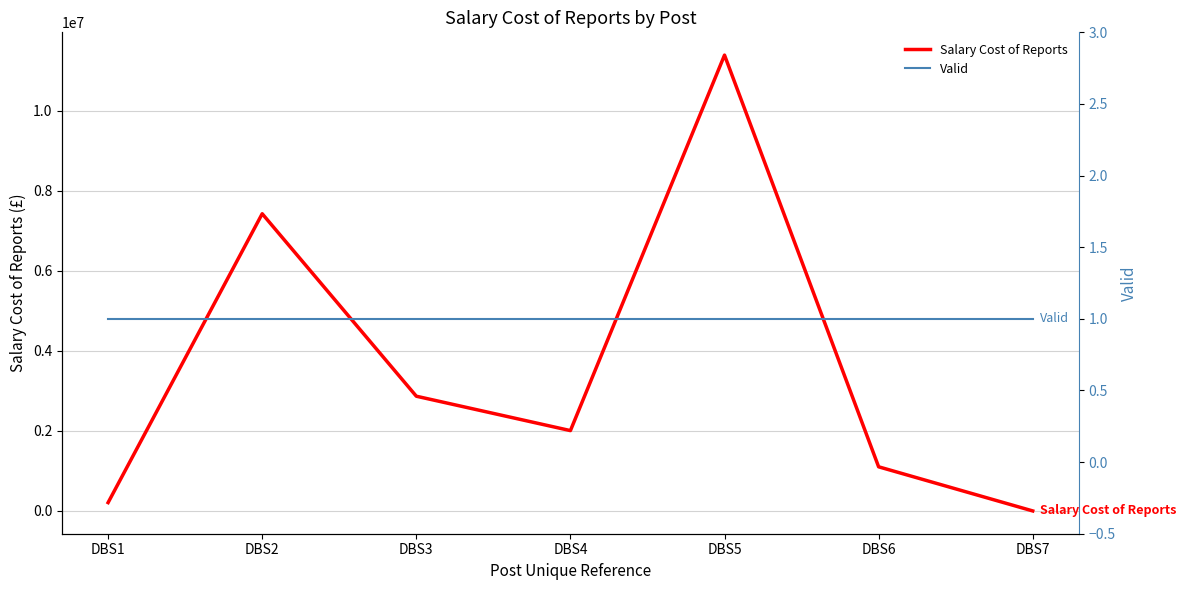

What is the maximum value shown in the chart?

11384590.3